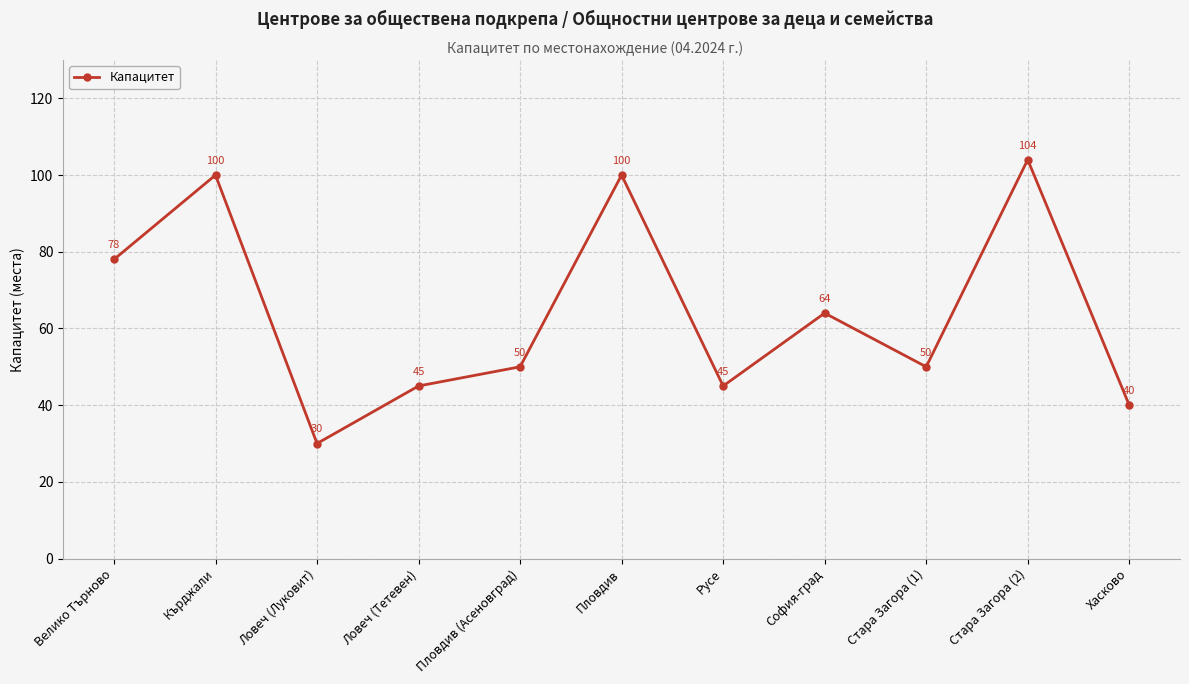

What is the change in value from Ловеч (Луковит) to Пловдив (Асеновград)?

+20